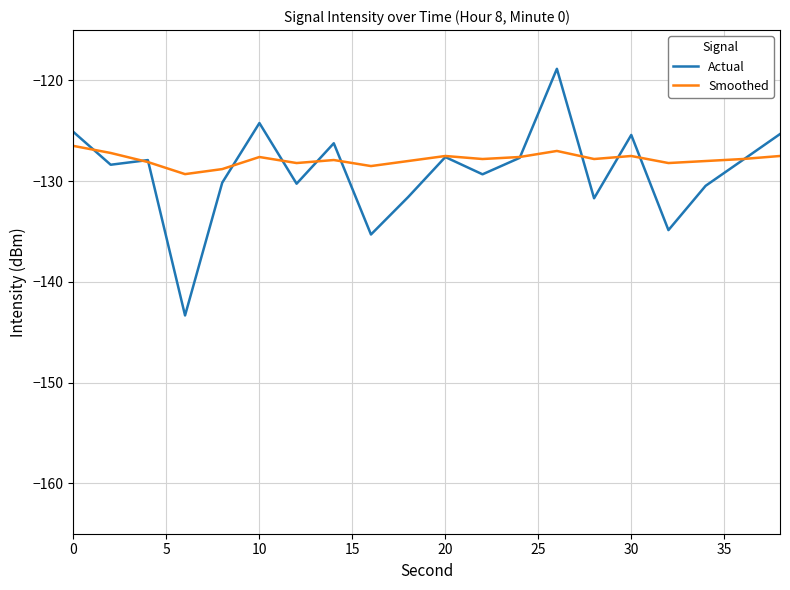

What is the highest value of the Actual series?

-118.8